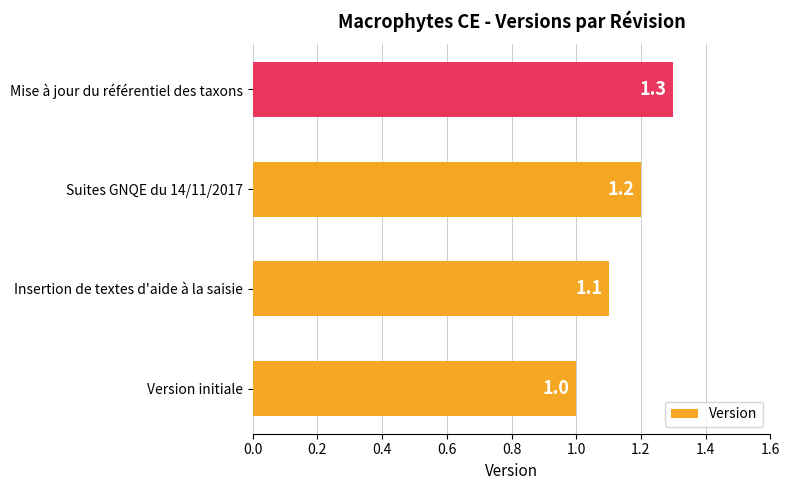

Reading bottom to top, what are all the values shown in this chart?

1.0	1.1	1.2	1.3